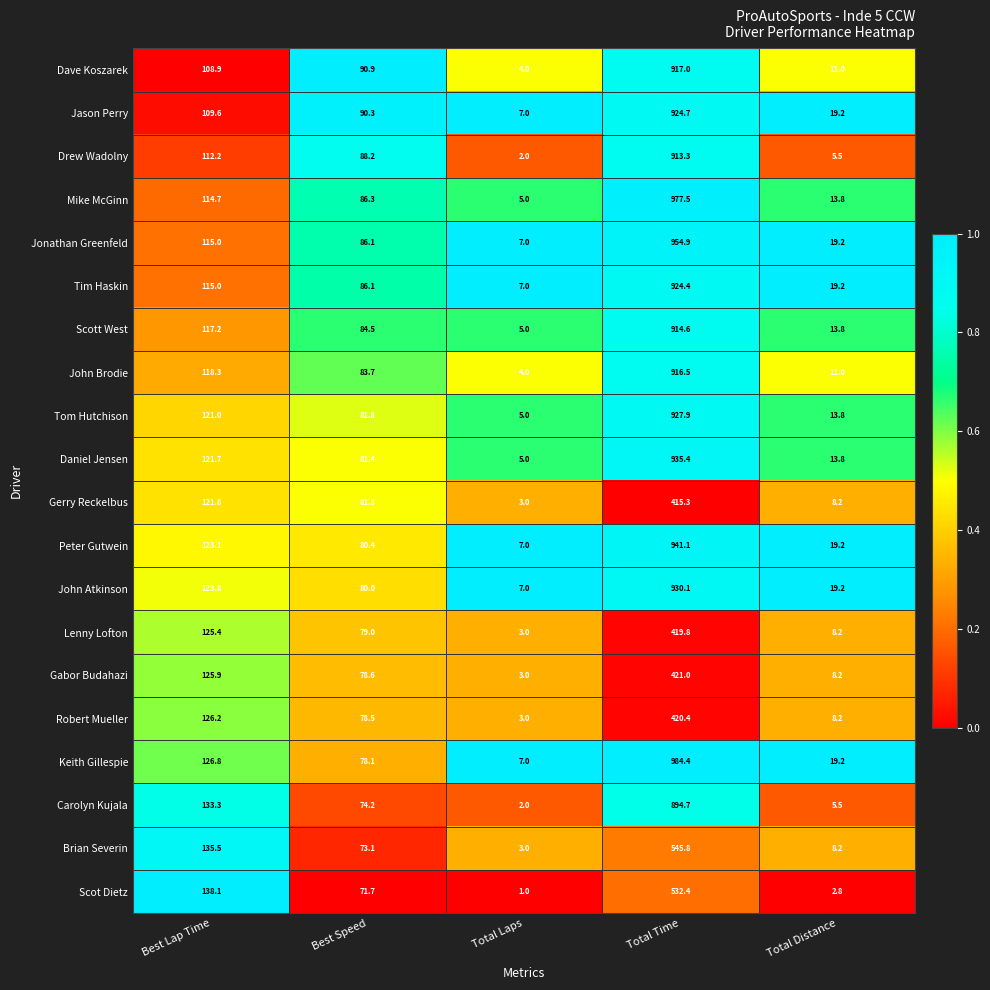

Which series has the widest spread of values?

Keith Gillespie